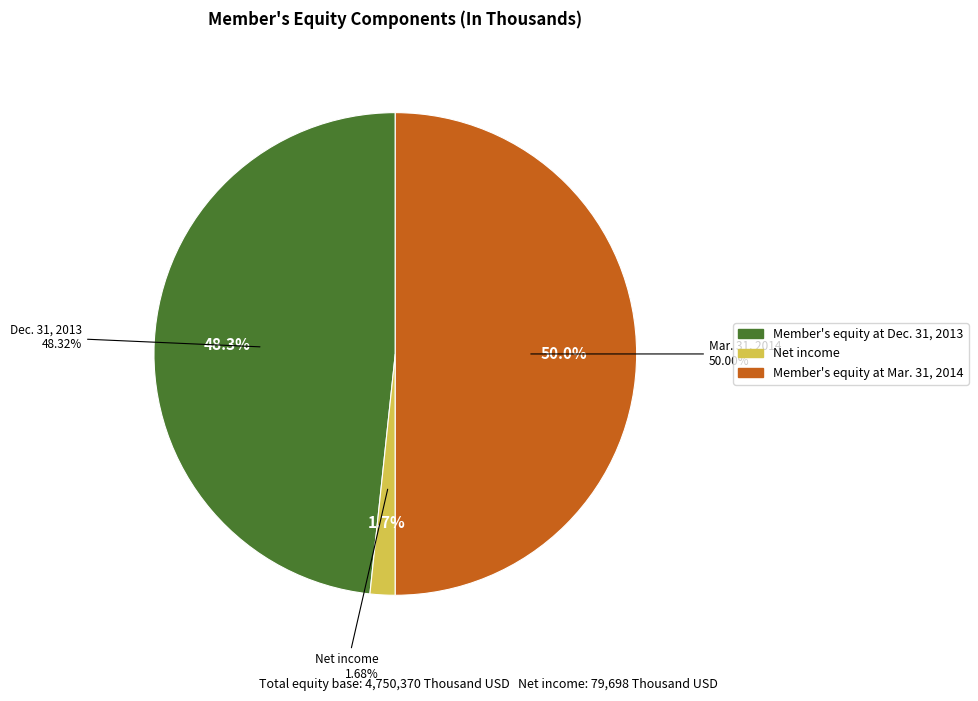

To the nearest percent, what percentage of the pie is Member's equity at Mar. 31, 2014?

50%